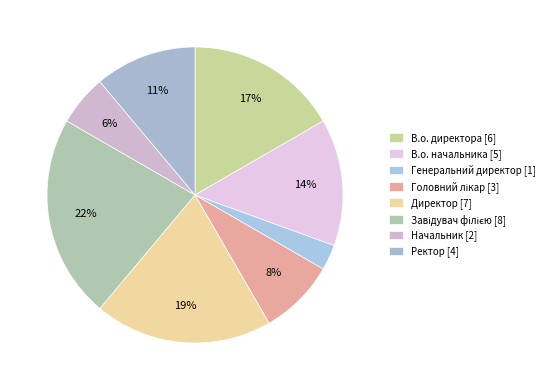

Count the number of slices in the pie.

8